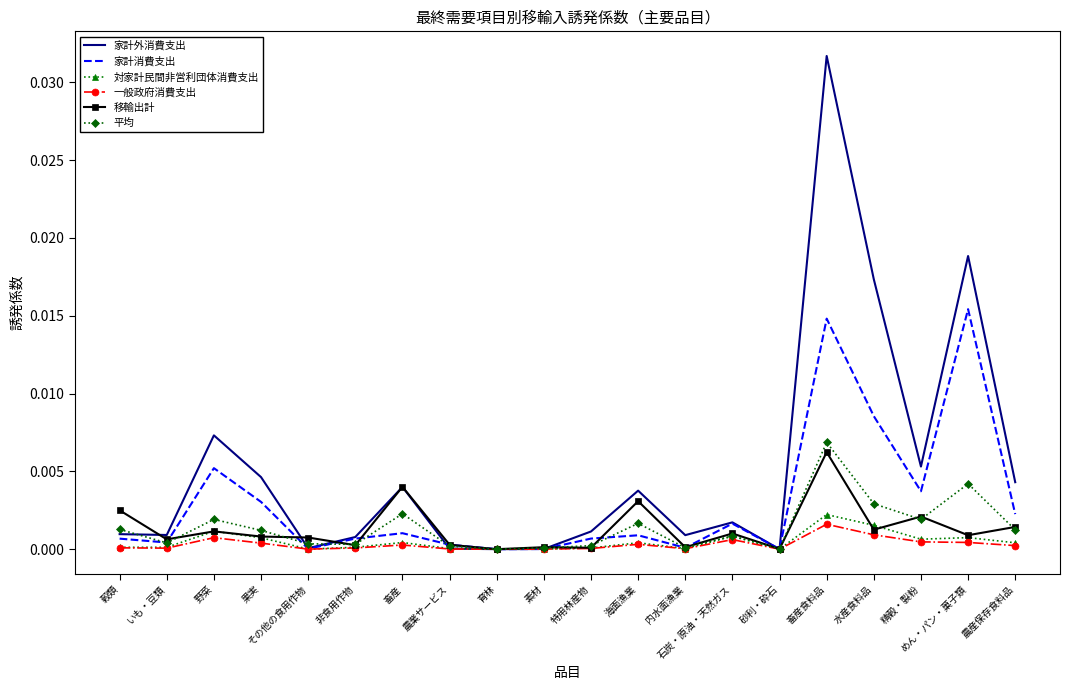

Which series has the widest spread of values?

家計外消費支出